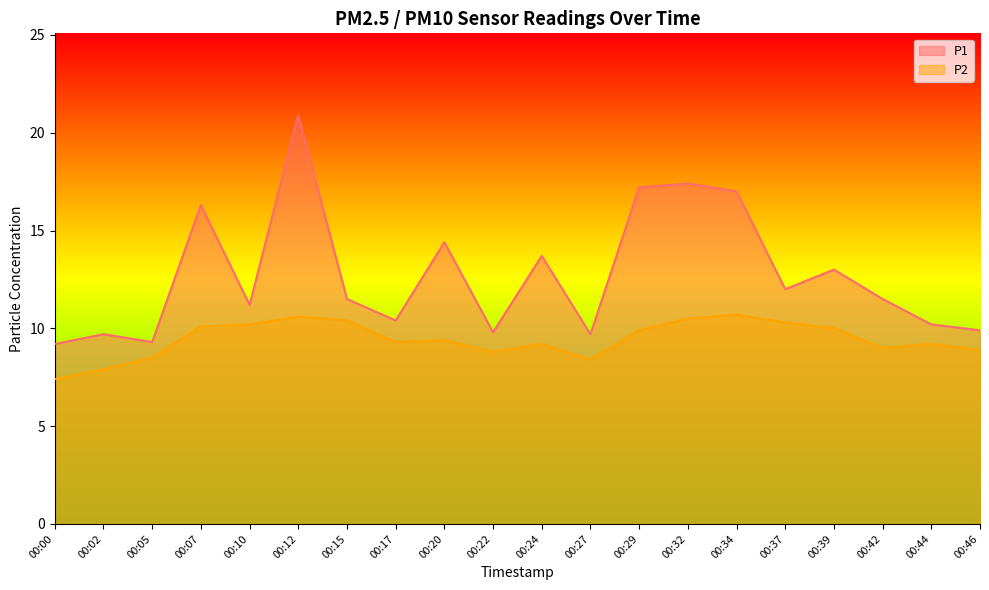

What are all the series names shown in the legend?

P1, P2